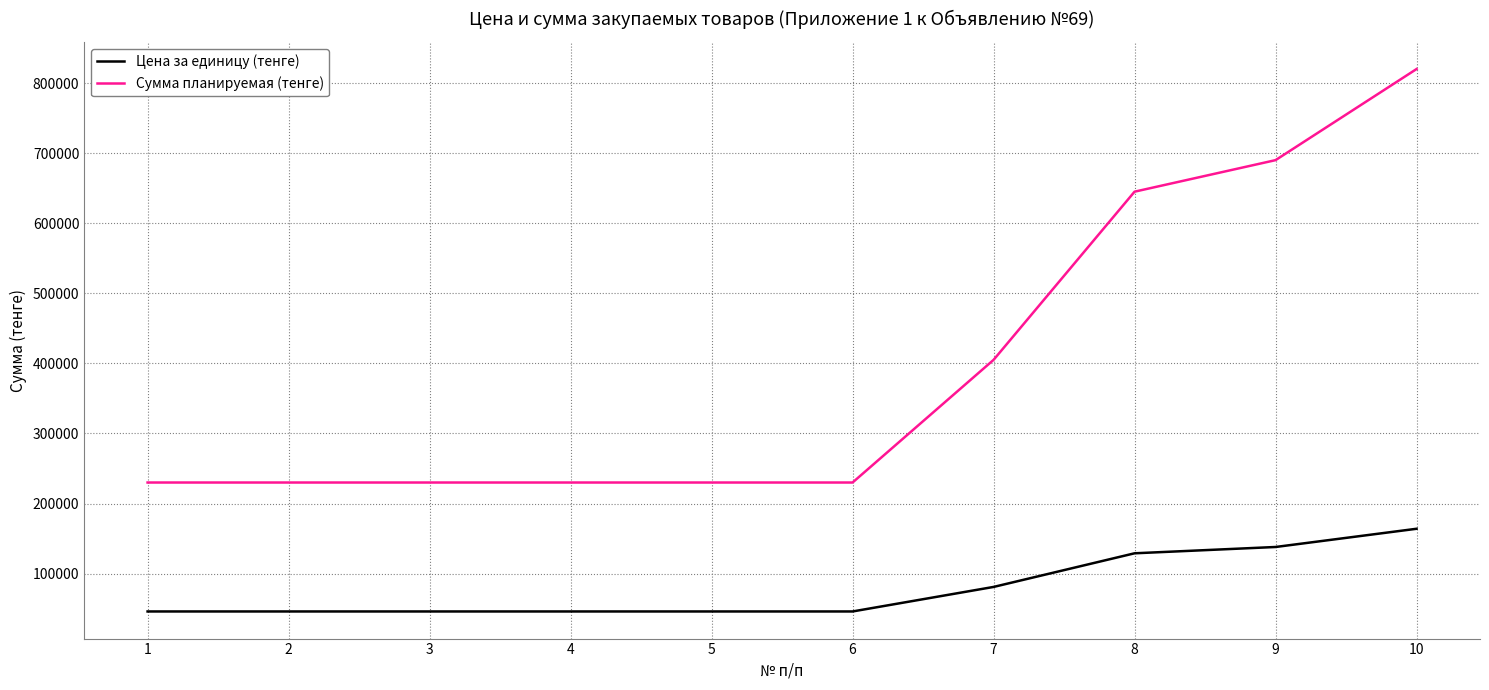

At which category is the sum across all series the highest?

10